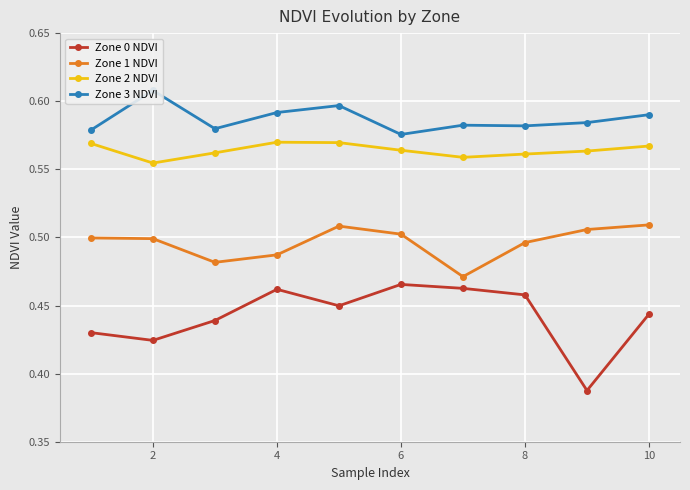

What are all the series names shown in the legend?

Zone 0 NDVI, Zone 1 NDVI, Zone 2 NDVI, Zone 3 NDVI